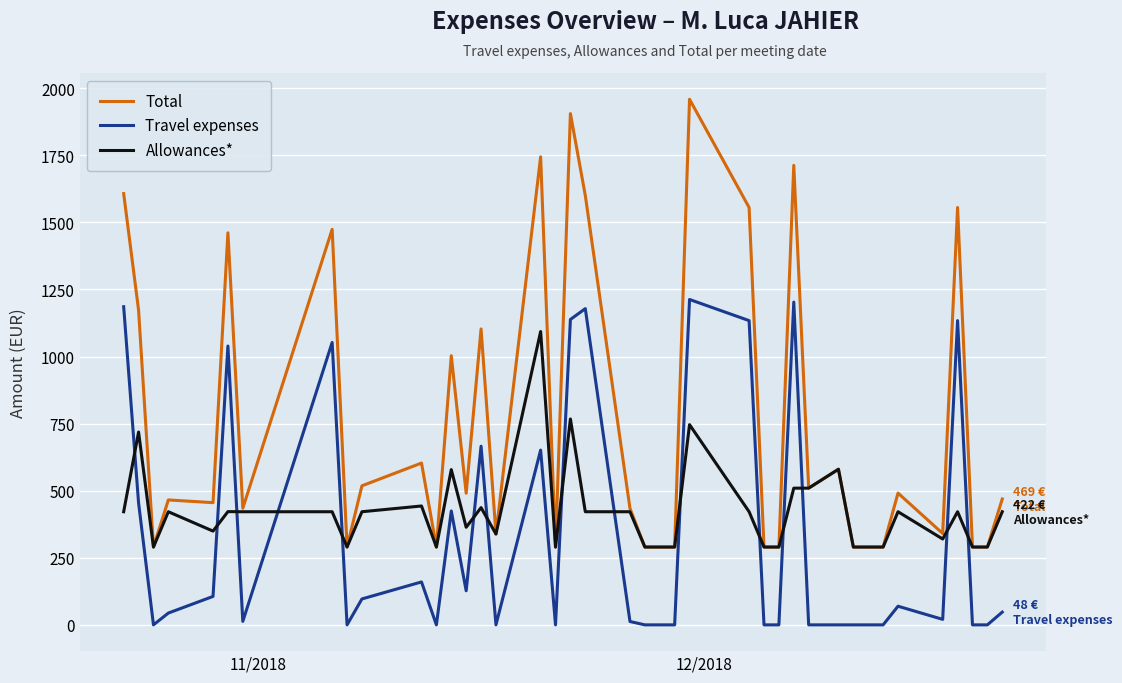

List the series in order of their peak value, highest first.

Total, Travel expenses, Allowances*